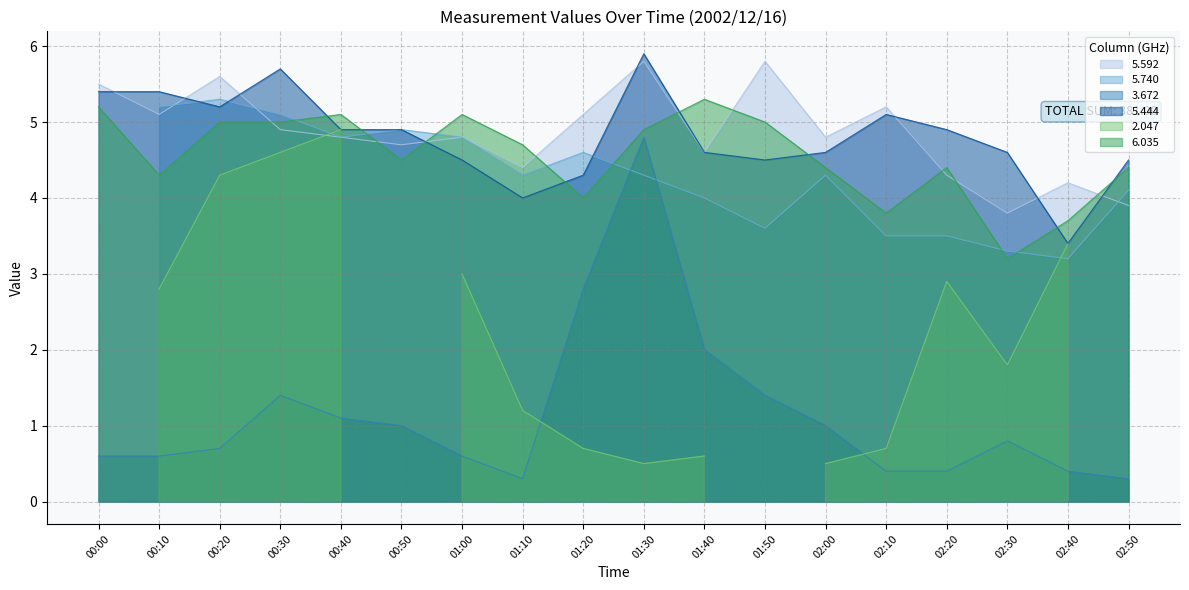

True or false: 5.592 and 6.035 intersect in this chart.

True